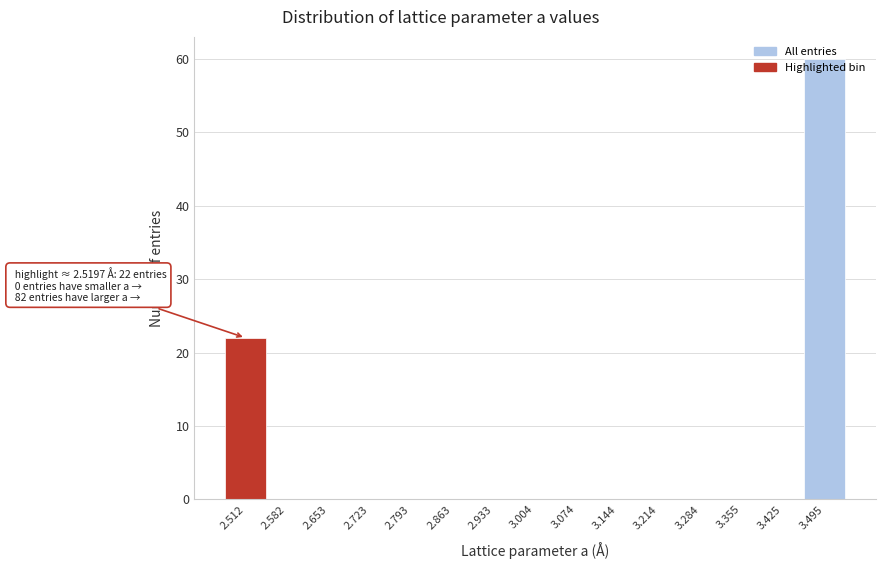

The chart shows a value of 36 at 3.425. True or false?

False